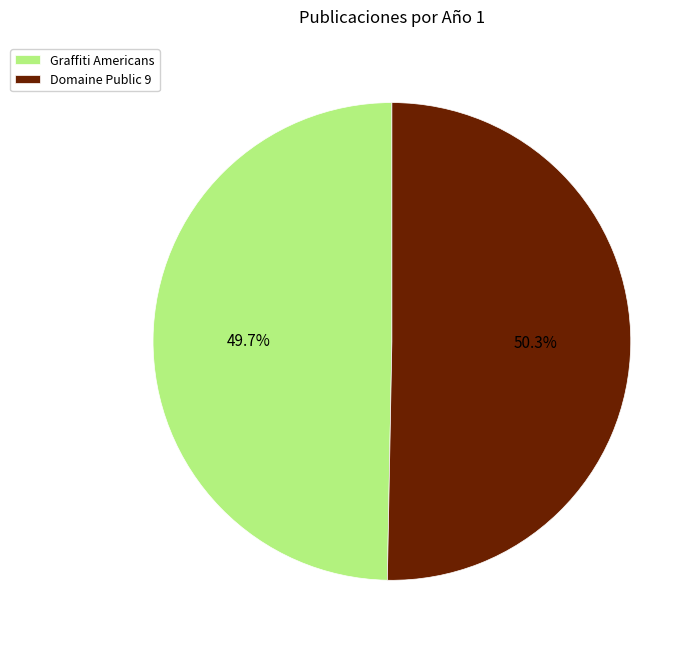

To the nearest percent, what is the difference between the Graffiti Americans and Domaine Public 9 slice percentages?

1%